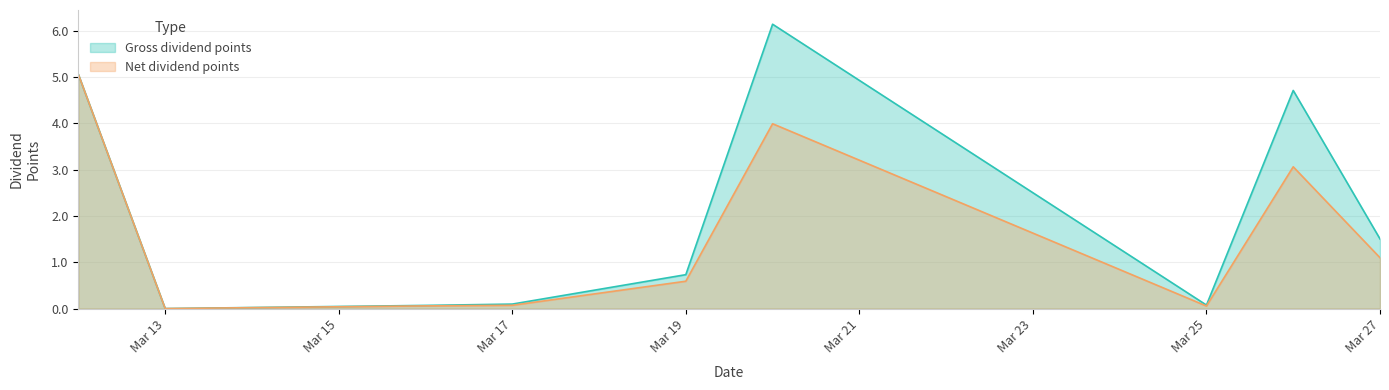

Which series has the largest total across all categories?

Gross dividend points